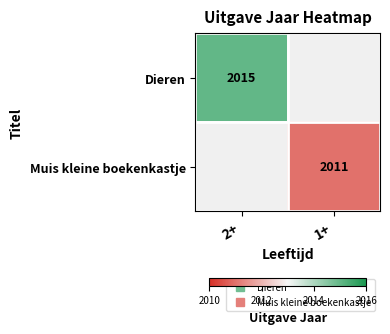

Which label corresponds to the largest value in the chart?

2+